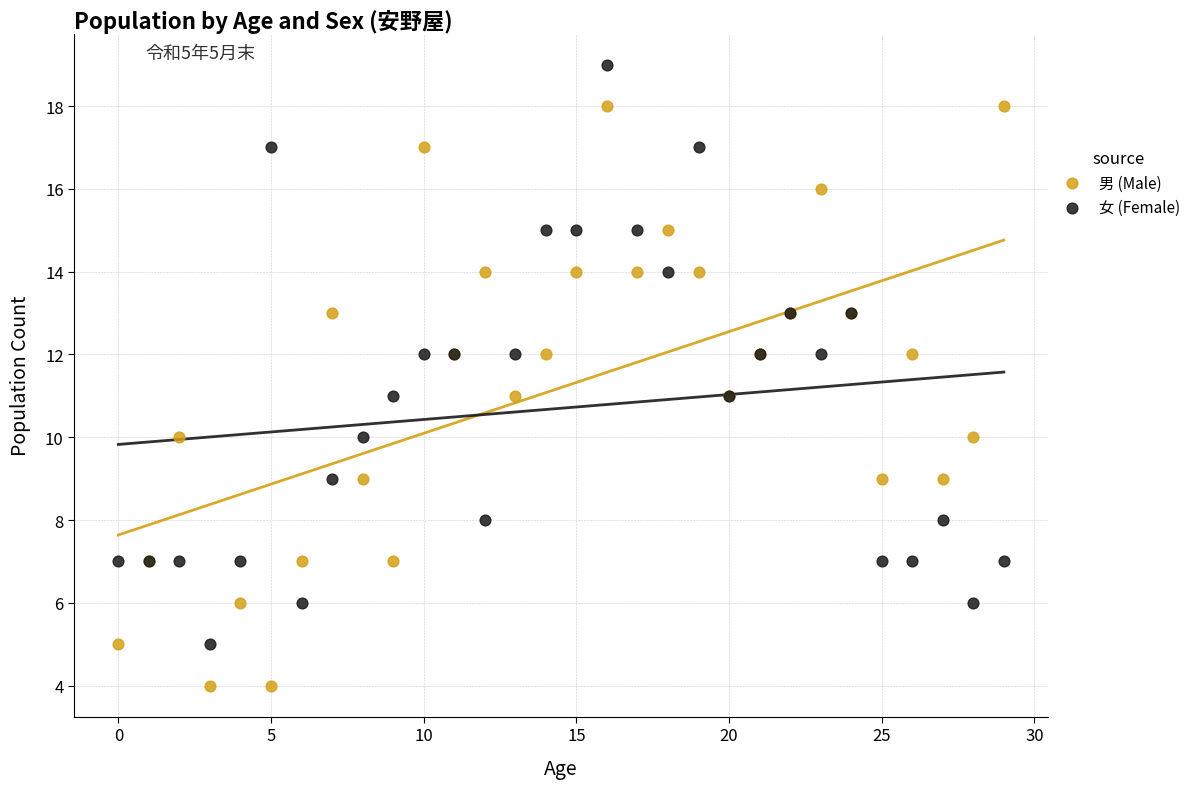

Which series reaches the minimum Y coordinate?

男 (Male)